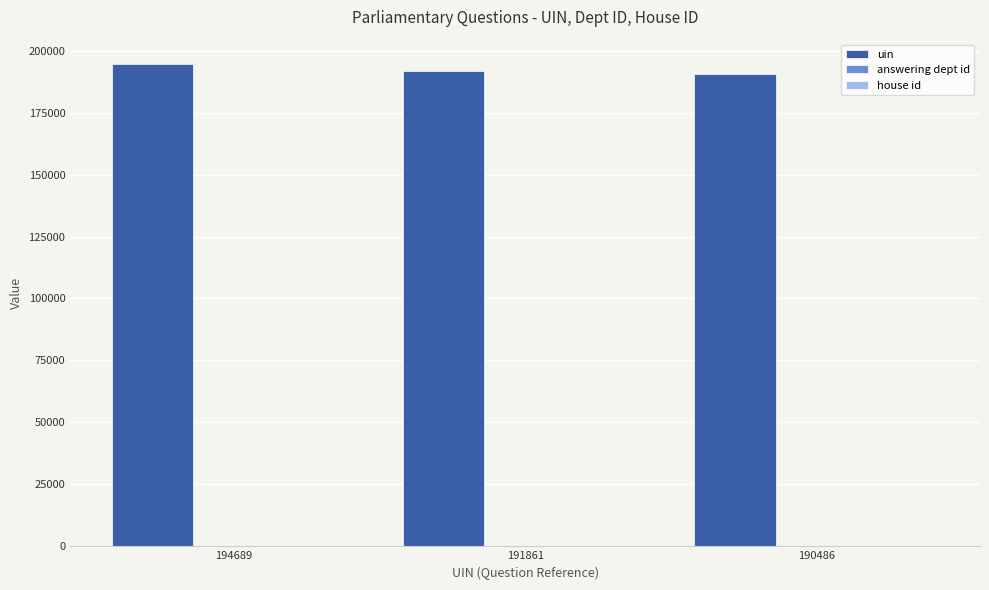

Are the bars grouped side by side (vs. stacked)?

Yes